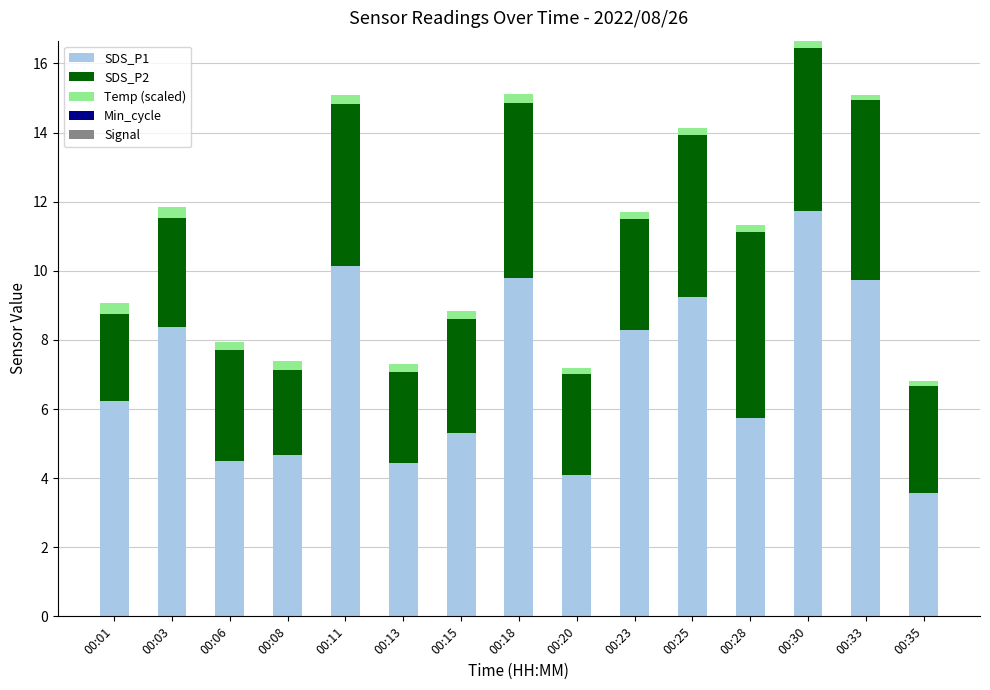

Is it true that SDS_P1 equals 7.2 at 00:30?

False